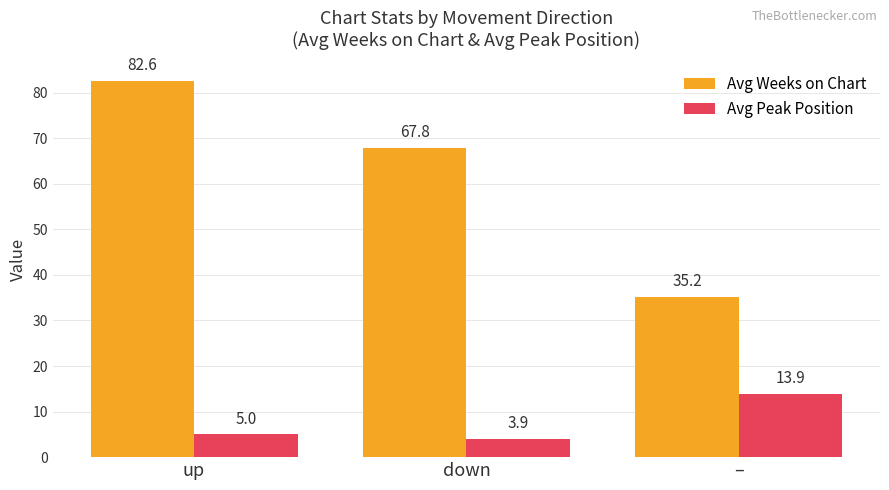

Which category has the lowest value in the Avg Weeks on Chart series?

–